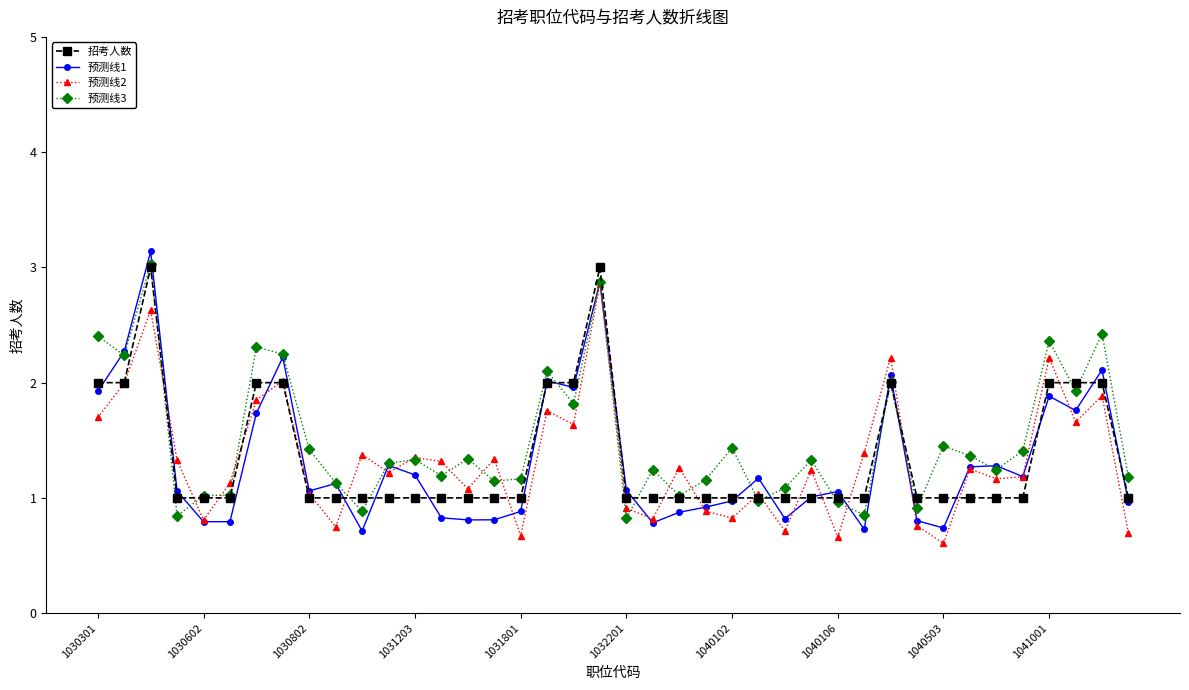

What is the value of the 预测线3 point at the 5th from the left?

1.0